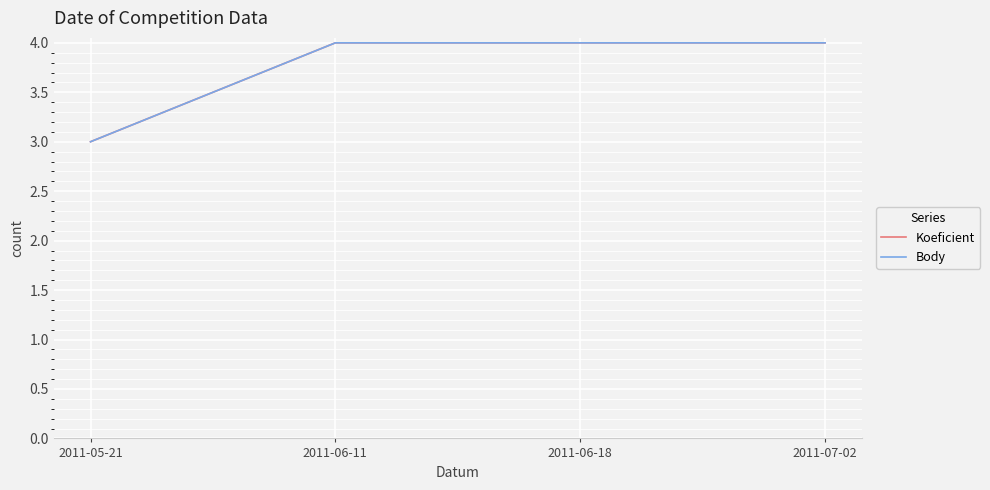

What is the sum of the Koeficient values at 2011-06-18 and 2011-07-02?

8